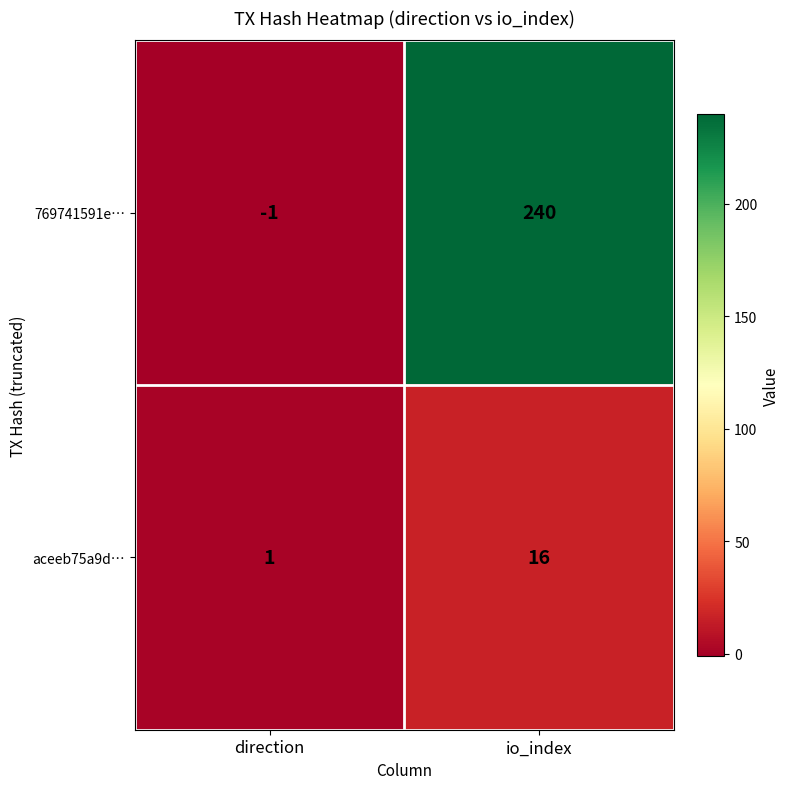

List the labels in order of 769741591e… value, largest first.

io_index, direction